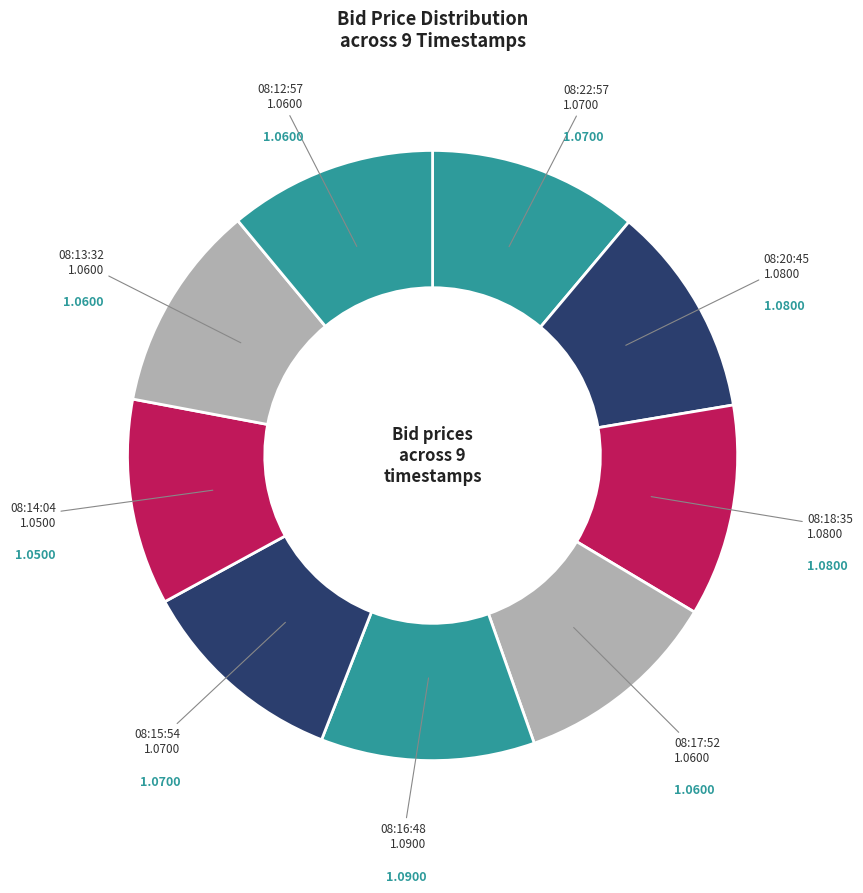

Count the number of slices in the pie.

9